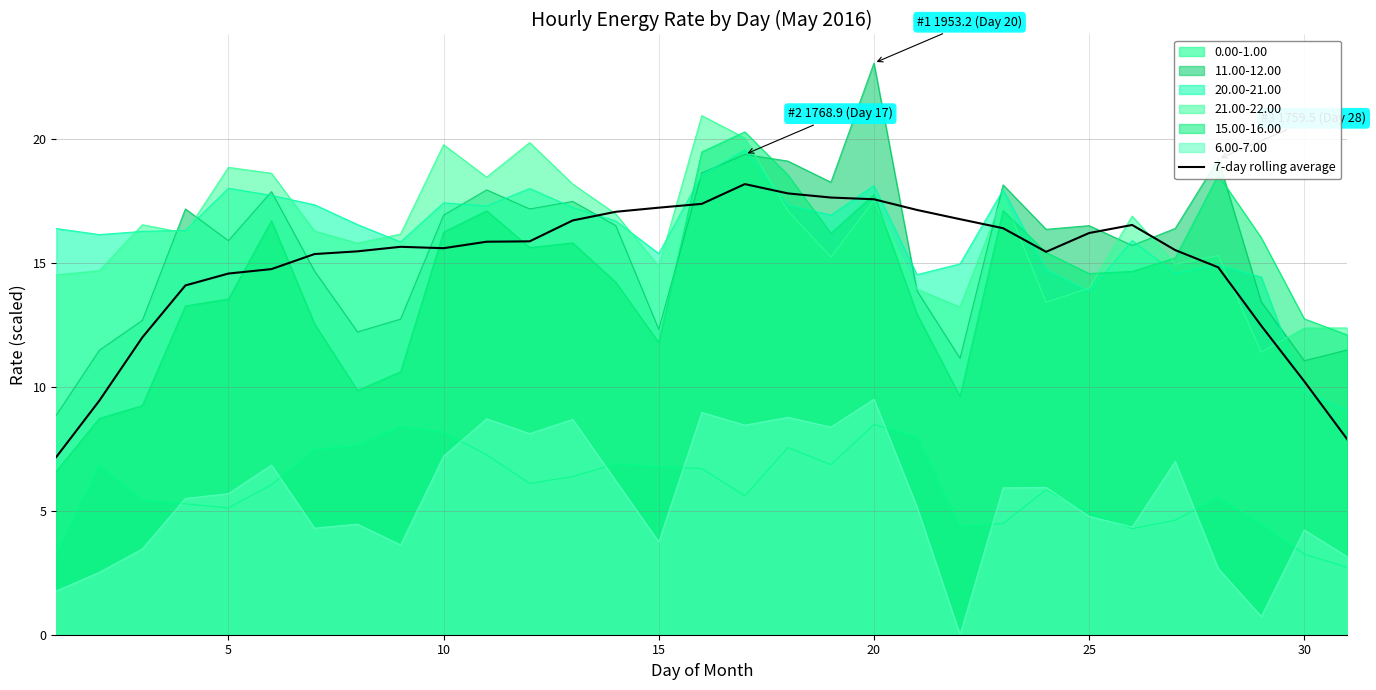

What is the total value across all series at 20?

112.0